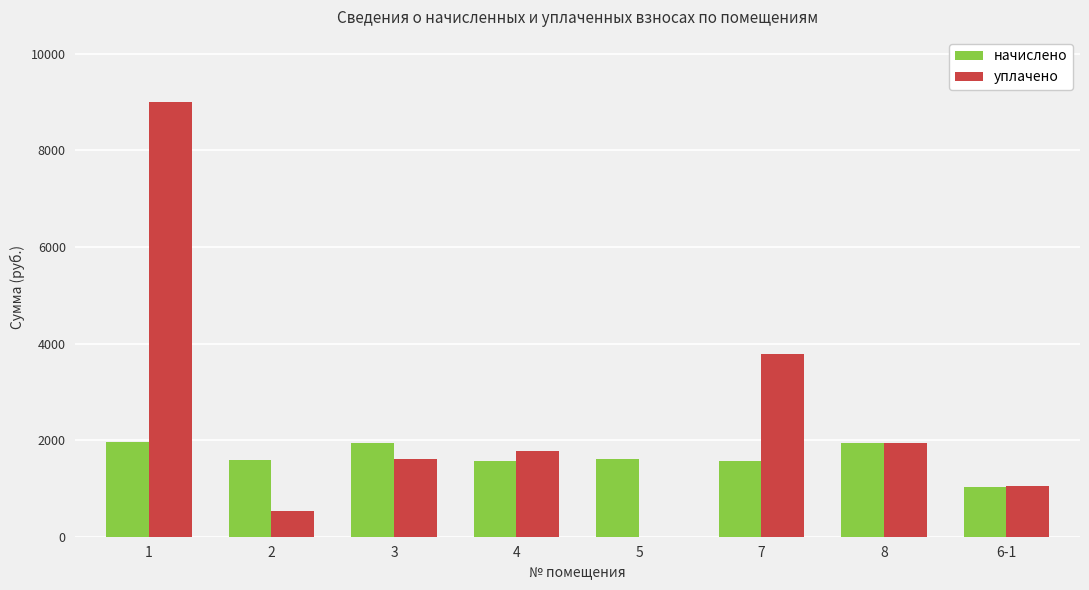

What is the difference between the начислено values at 5 and 1?

362.9